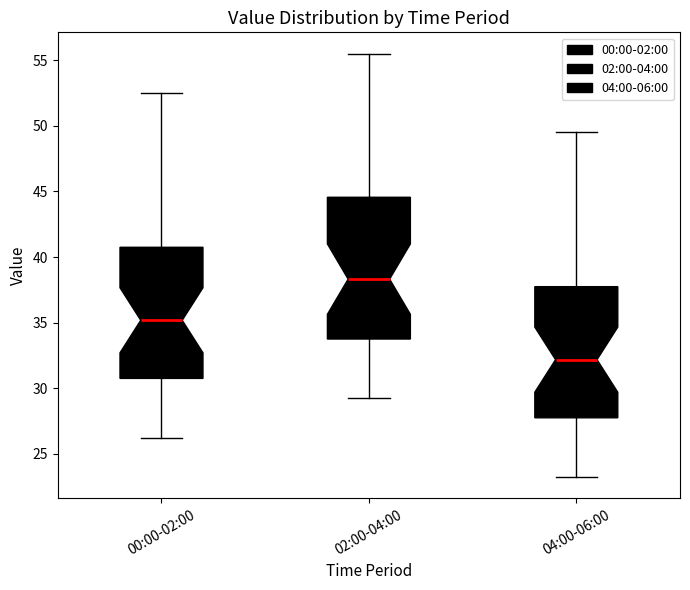

Where does the upper whisker of the box for 00:00-02:00 end on the y-axis? The values are not printed on the chart, so give them approximately, as read against the axis.

52.5